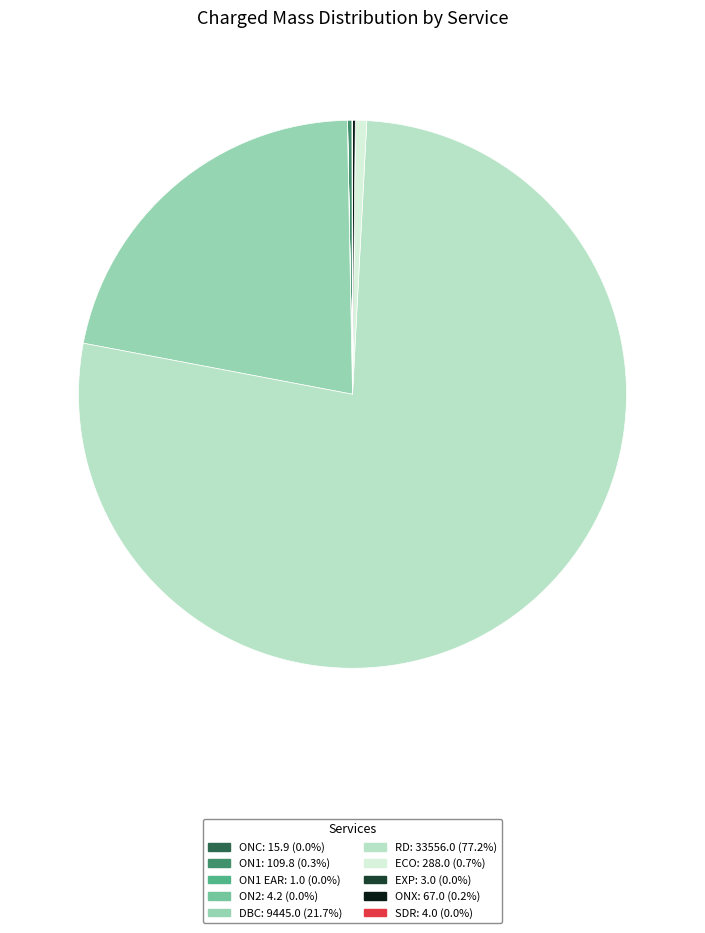

Does any single category account for the majority?

Yes